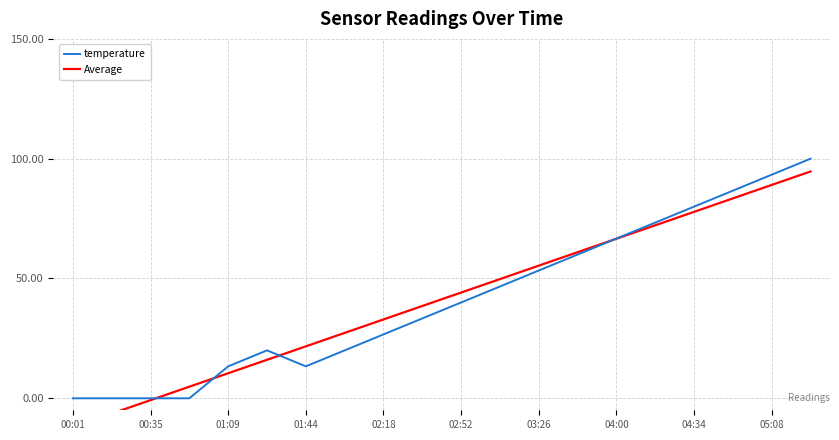

At which label does temperature reach its minimum?

00:01